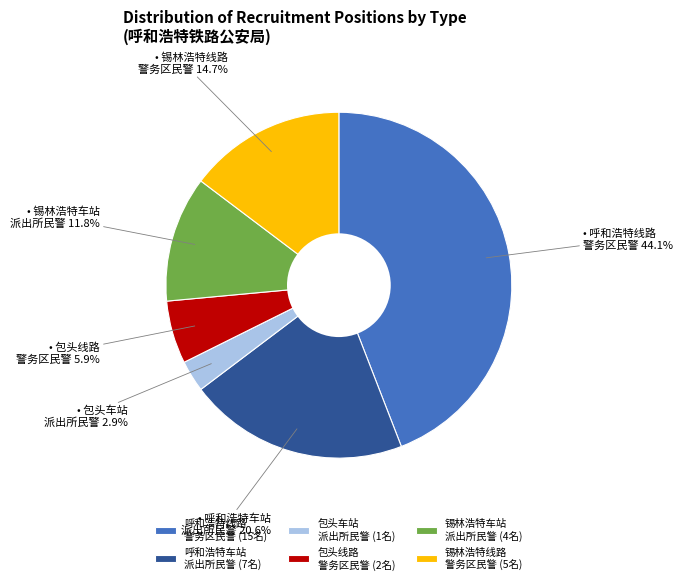

Which slice is the smallest?

包头车站 派出所民警 (1名)